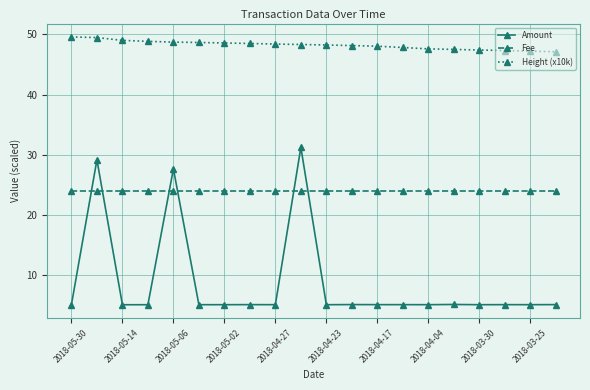

What is the value of the Amount point at the 4th from the left?

5.0